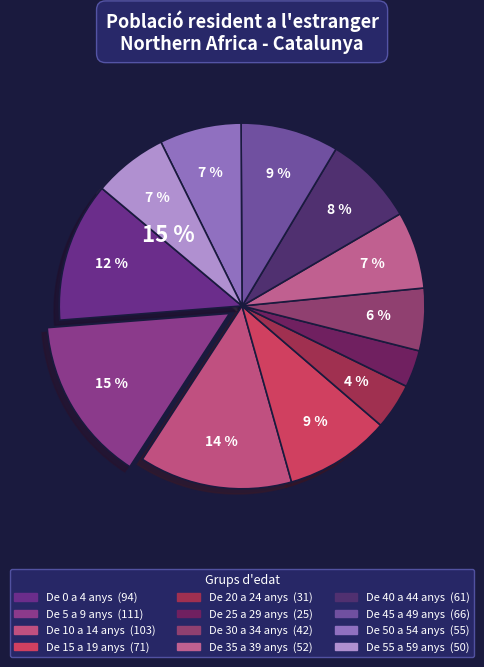

To the nearest percent, what is the average slice percentage?

8%